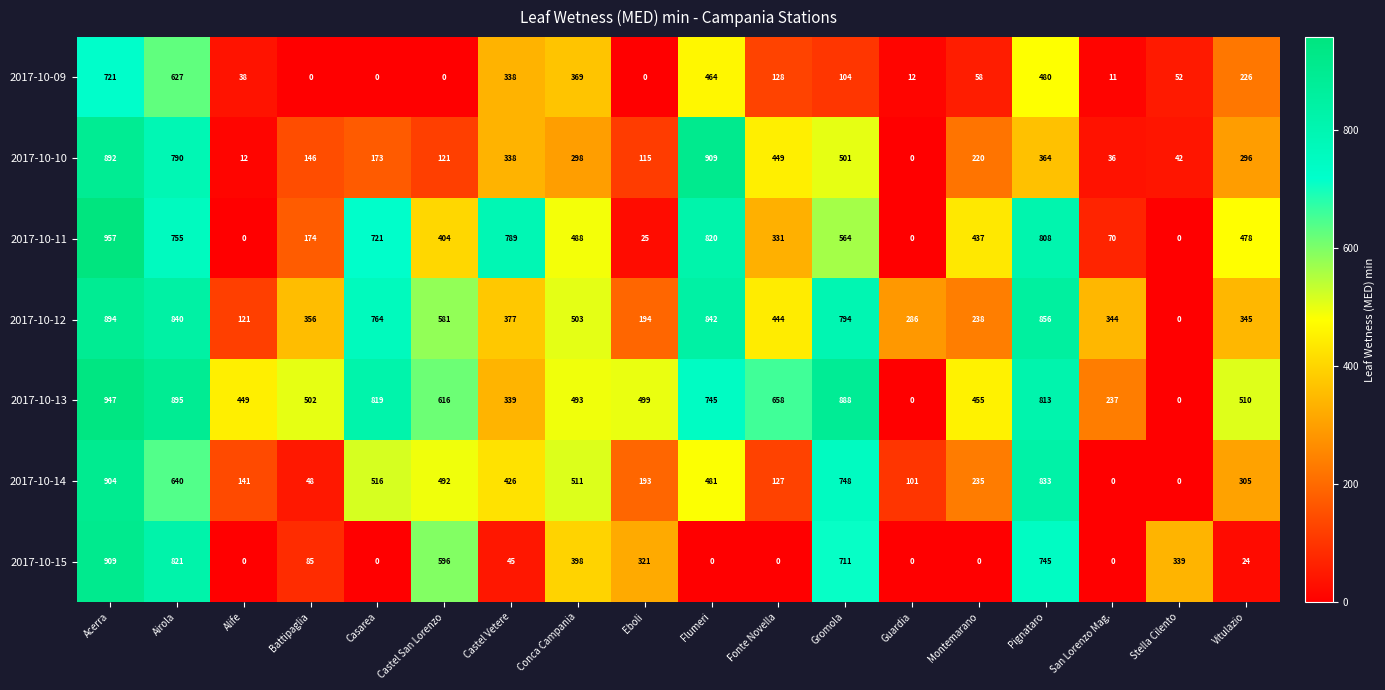

At which category is the sum across all series the highest?

Acerra